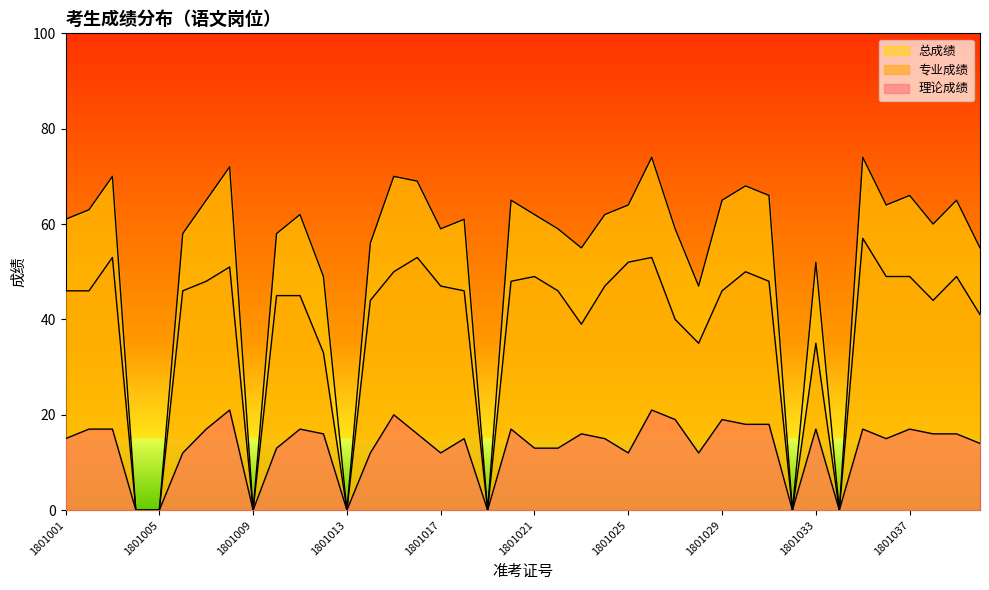

Is it true that 专业成绩 equals 46 at 1801018?

True